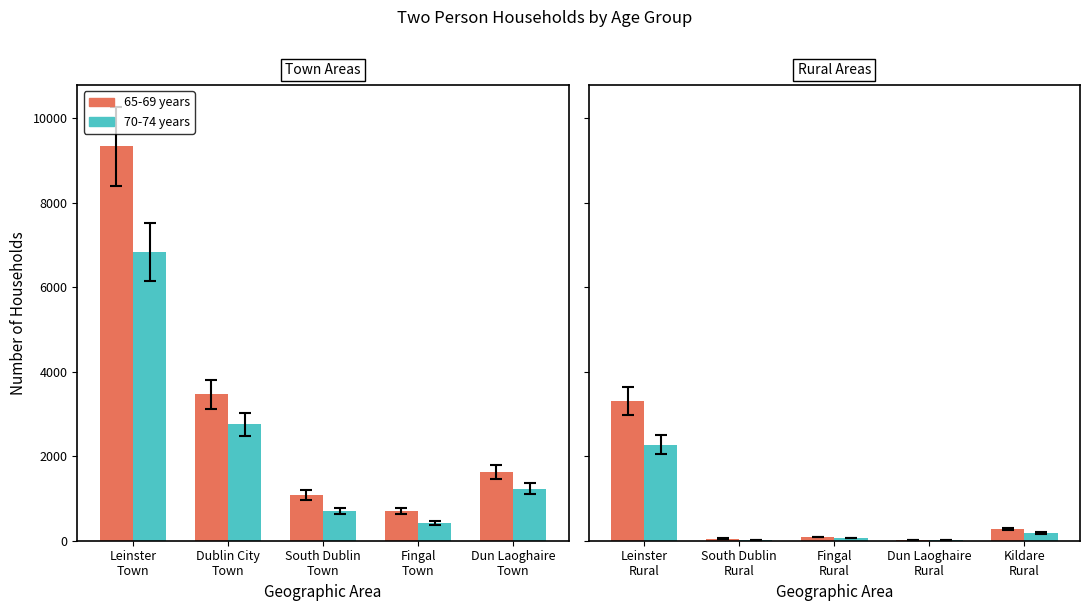

Which has a higher value, Fingal Rural or Kildare Rural?

Kildare Rural